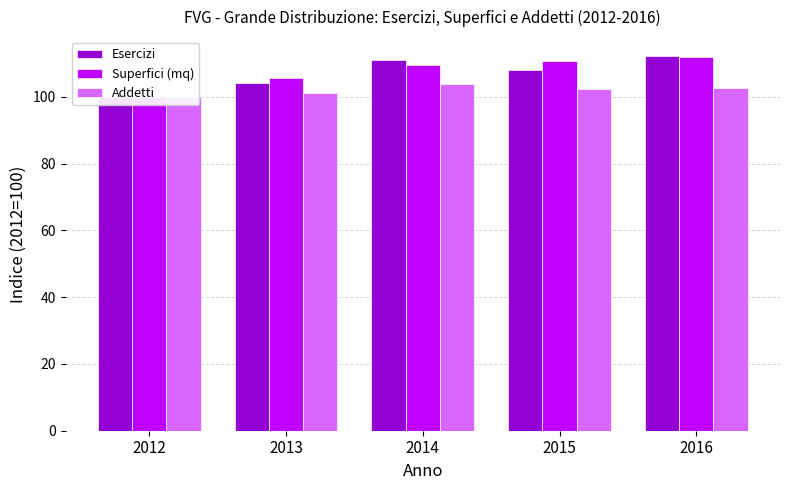

Which label corresponds to the largest value in the chart?

2016